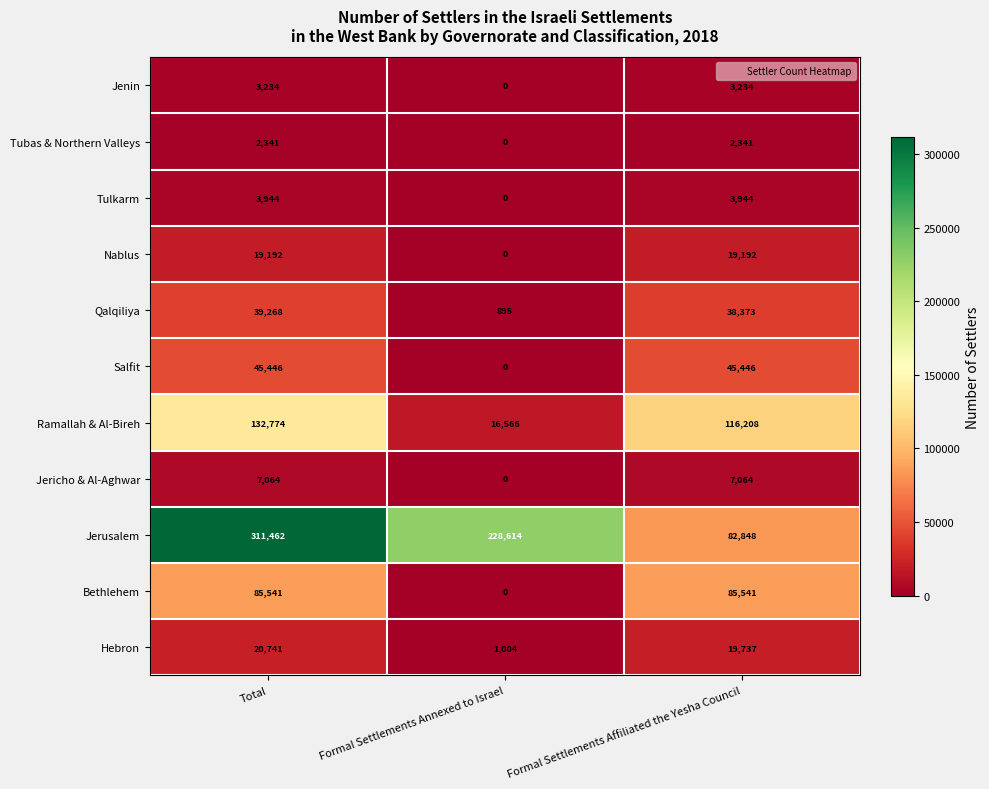

What is the greatest value displayed?

311462